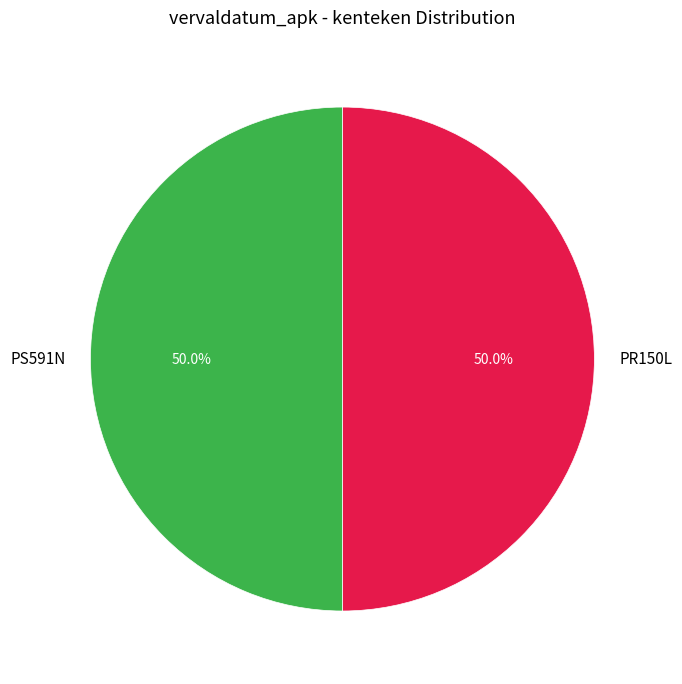

To the nearest percent, what percentage of the pie is PS591N?

50%